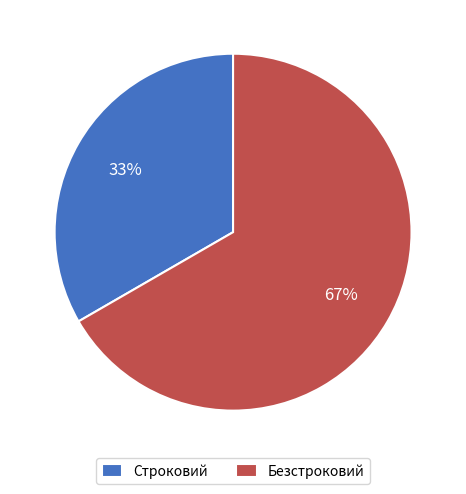

To the nearest percent, what is the average slice percentage?

50%